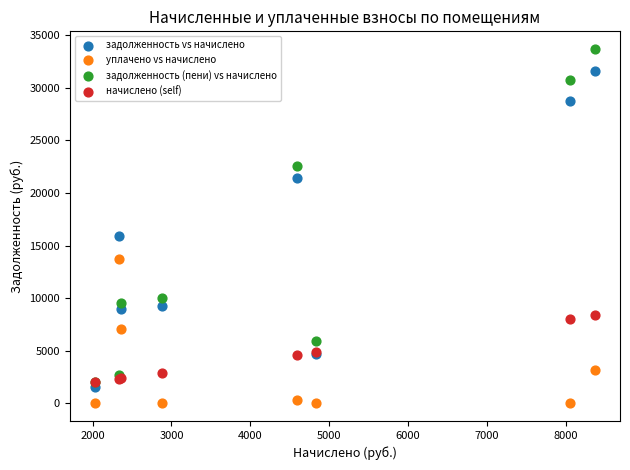

In the задолженность (пени) vs начислено series, what Y value is closest to 17850?

22520.0